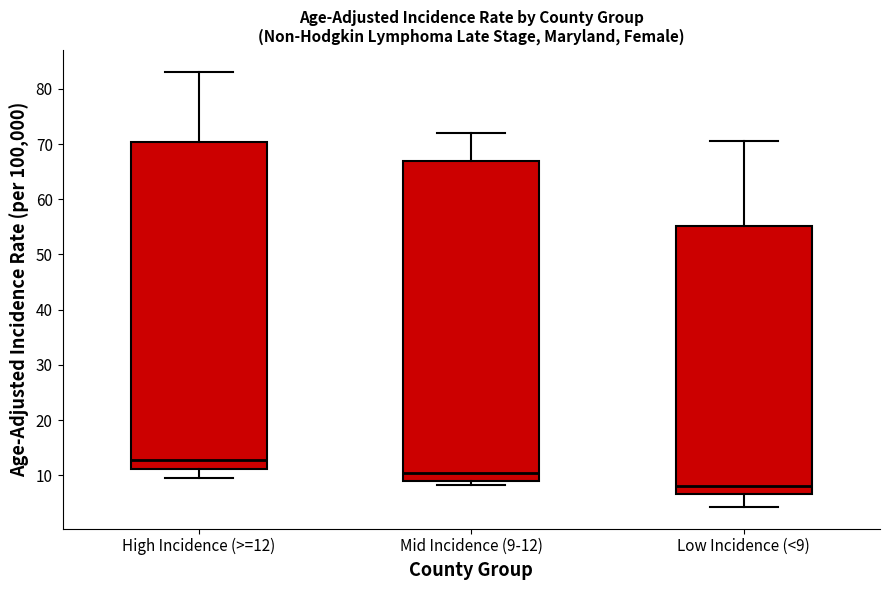

Reading left to right, read every box against the y-axis: the position of its median line, the range the box covers, and the ends of its whiskers. The values are not printed on the chart, so give them approximately, as read against the axis.

High Incidence (>=12): median 13, box 11 to 70, whiskers 10 to 83
Mid Incidence (9-12): median 10, box 9 to 67, whiskers 8 to 72
Low Incidence (<9): median 8, box 7 to 55, whiskers 4 to 71